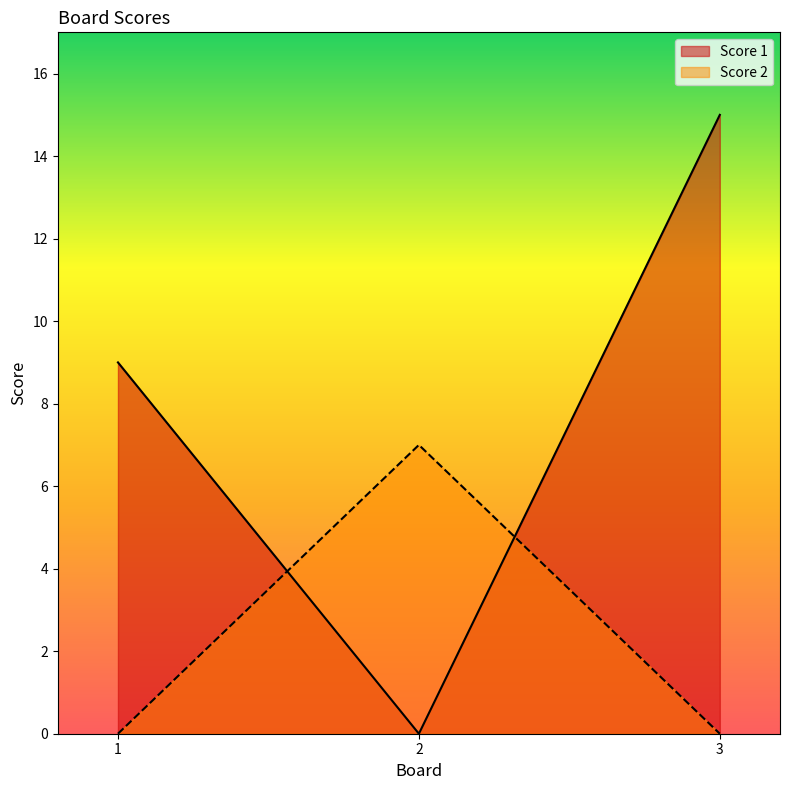

Where does the Score 1 series first go above 9?

3